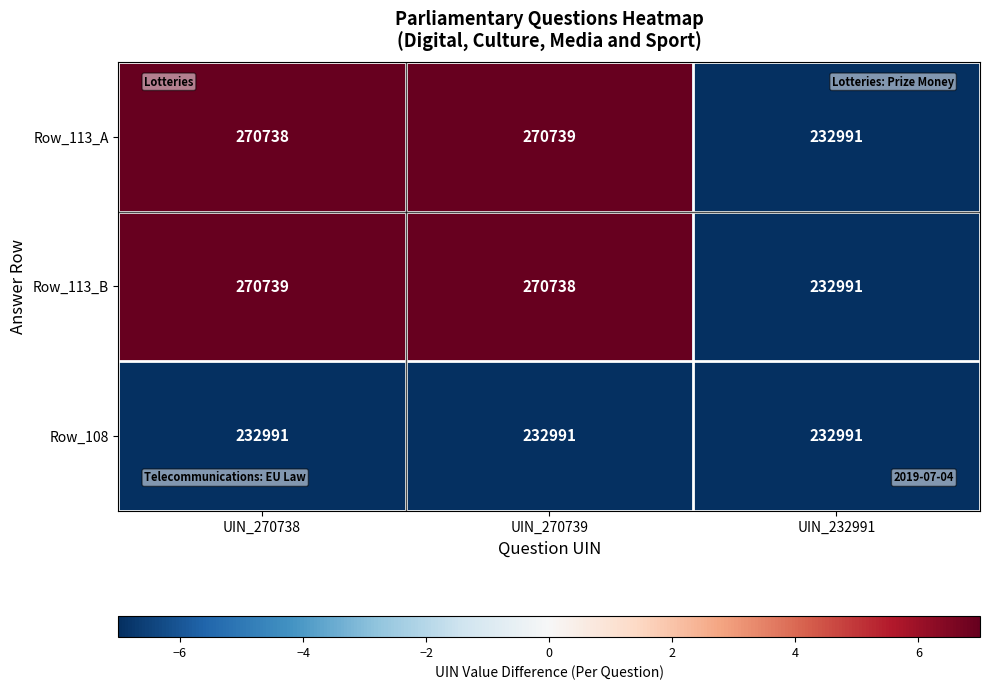

Is the value of Row_113_B at UIN_270738 greater than the value of Row_108 at UIN_270739?

Yes